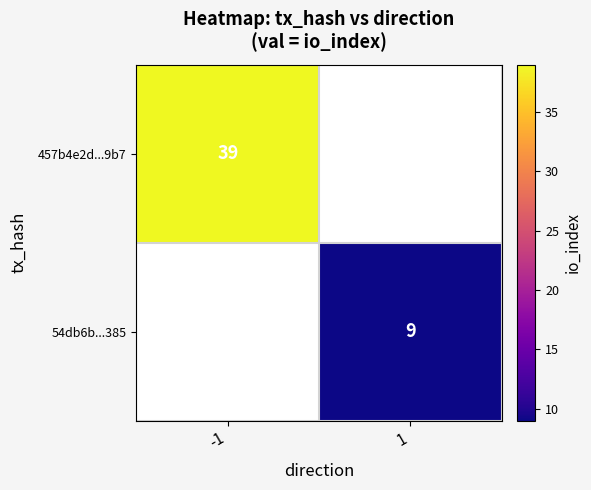

The value of 54db6b...385 at 1 is 14. True or false?

False